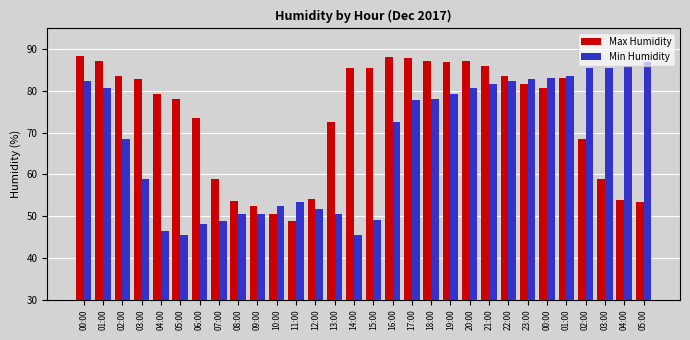

What is the sum of all Min Humidity values?

2029.1